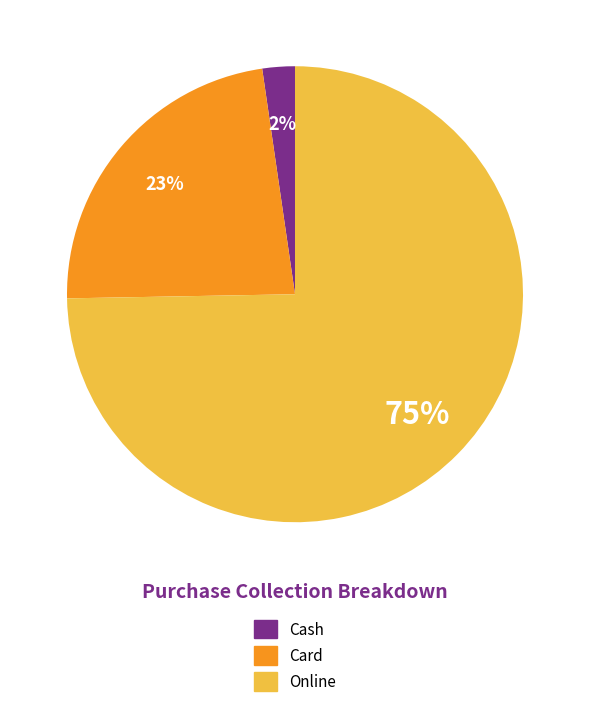

How many segments does this pie chart have?

3